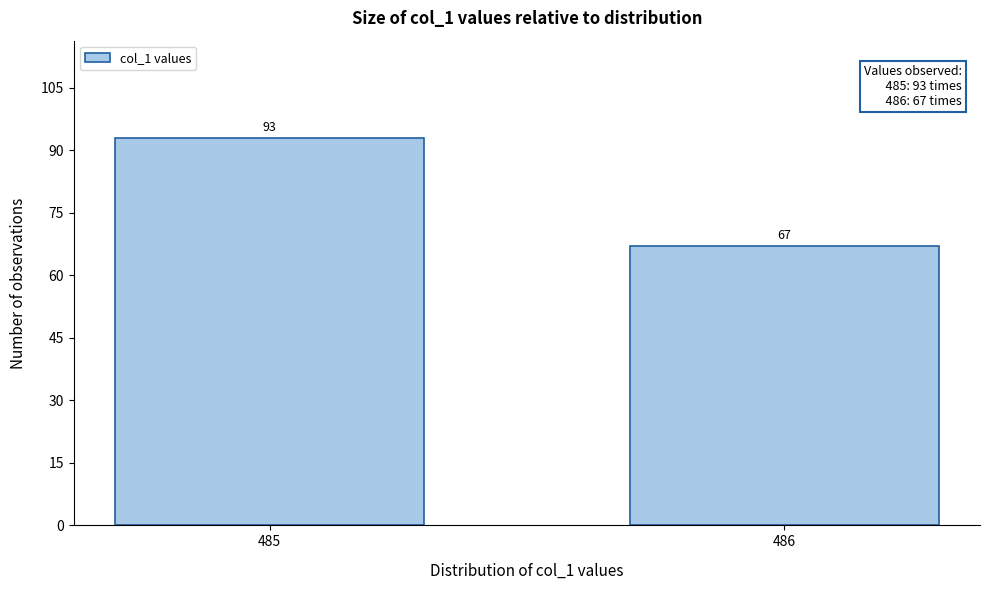

Reading left to right, transcribe all the data shown in this chart.

93	67